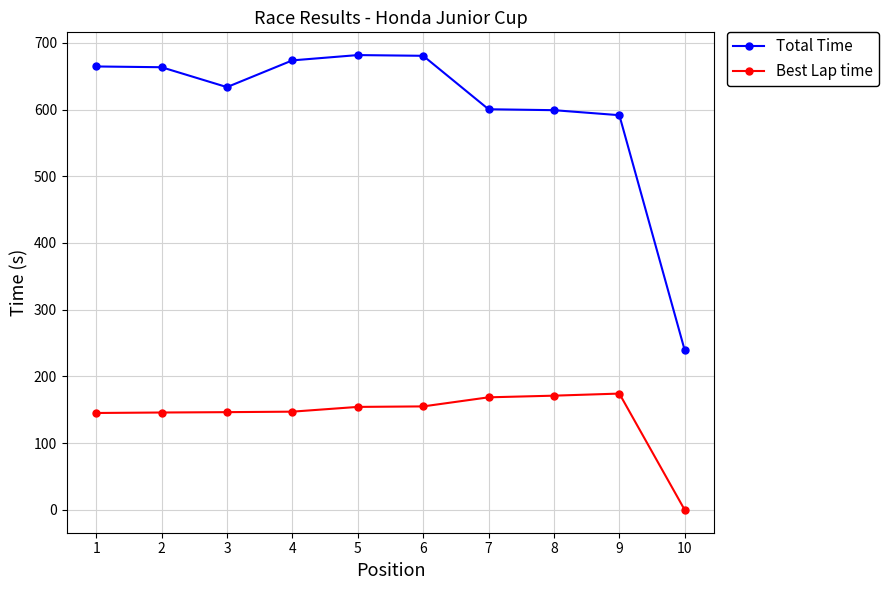

What is the minimum value for Total Time?

239.2